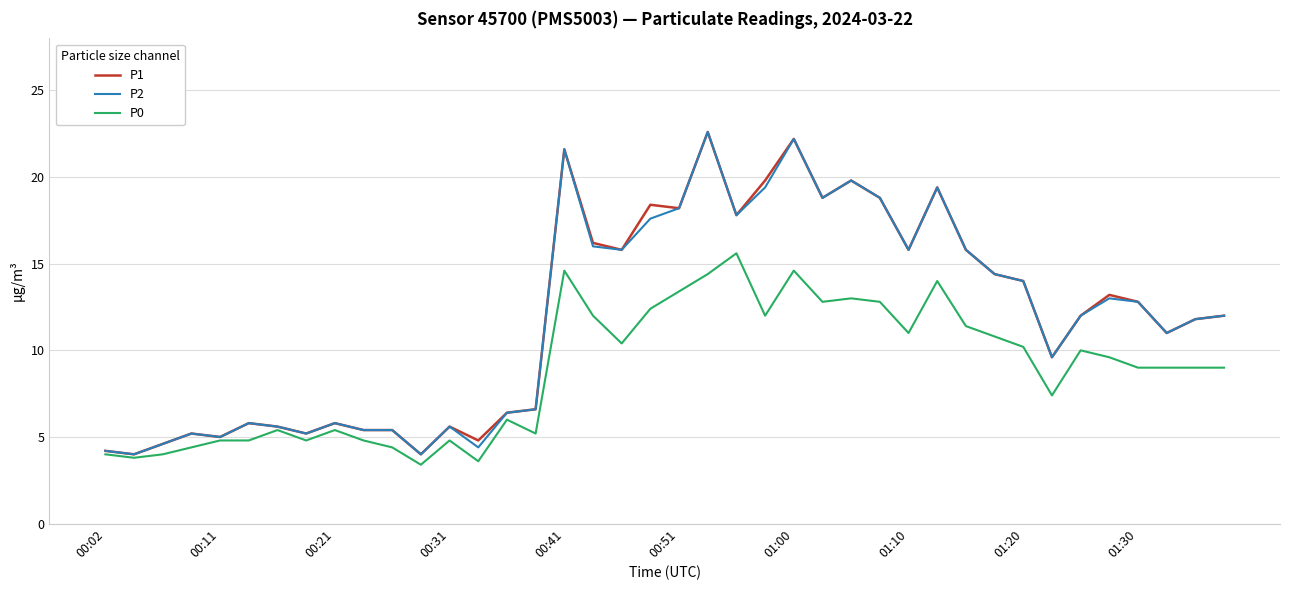

What is the minimum value for P2?

4.0